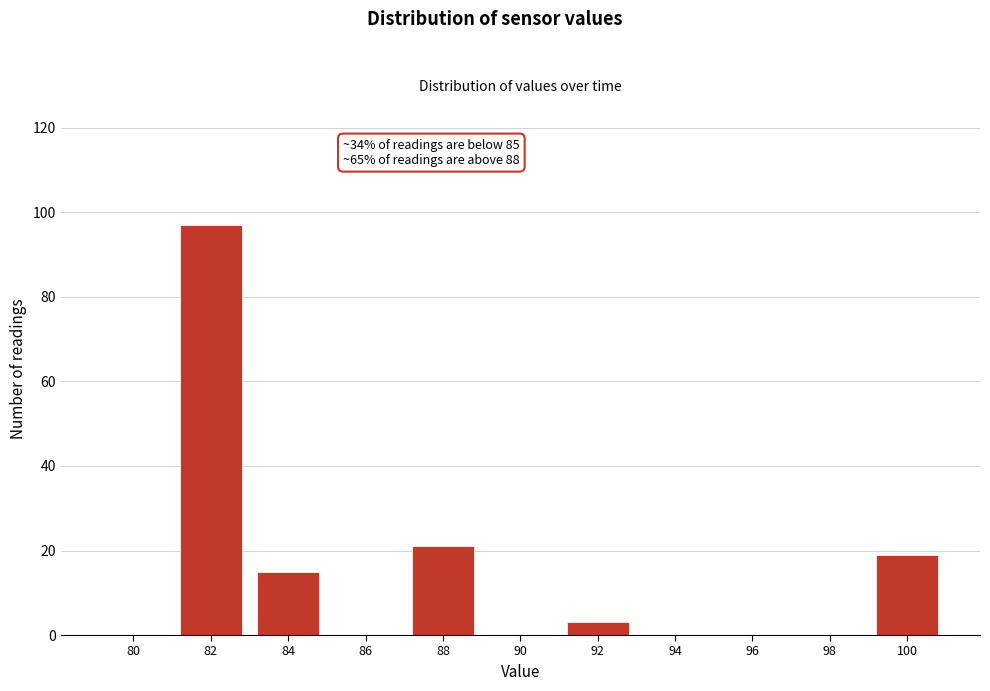

Reading right to left, what are all the values shown in this chart?

100=19	98=0	96=0	94=0	92=3	90=0	88=21	86=0	84=15	82=97	80=0